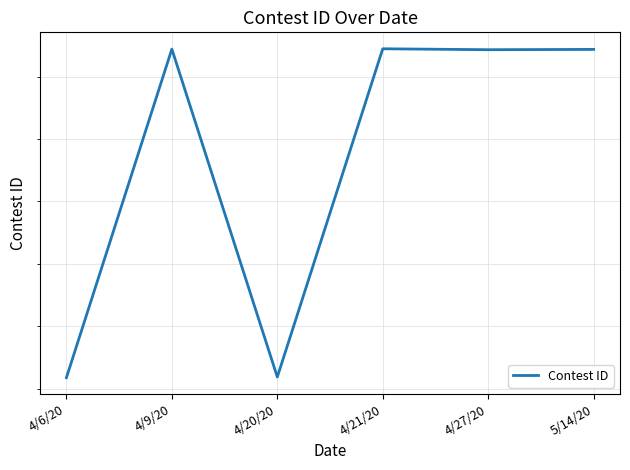

Is it true that the value at 4/20/20 is 274038?

True